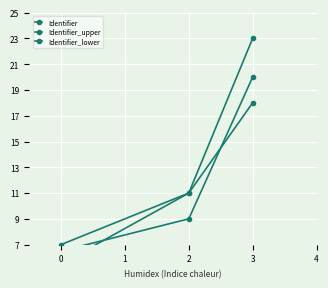

At which category is the sum across all series the highest?

3